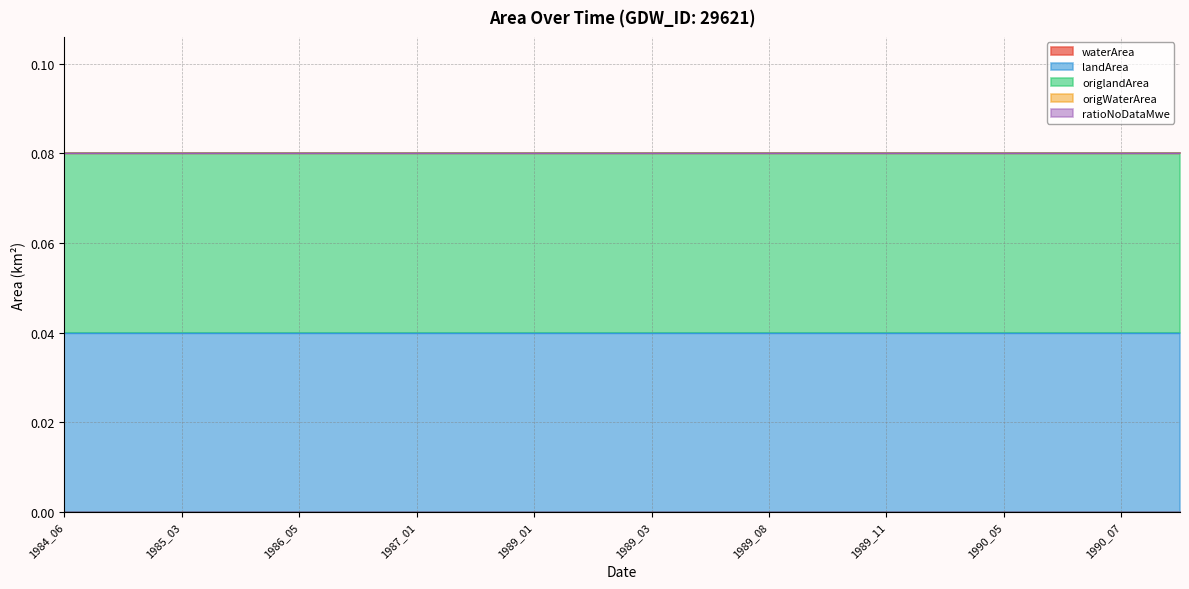

How many categories are shown in the chart?

20